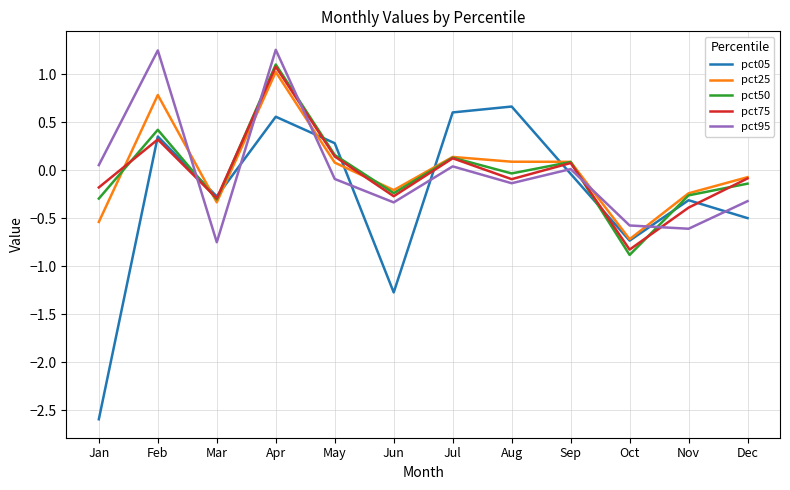

At which category does pct25 reach its first local valley?

Mar